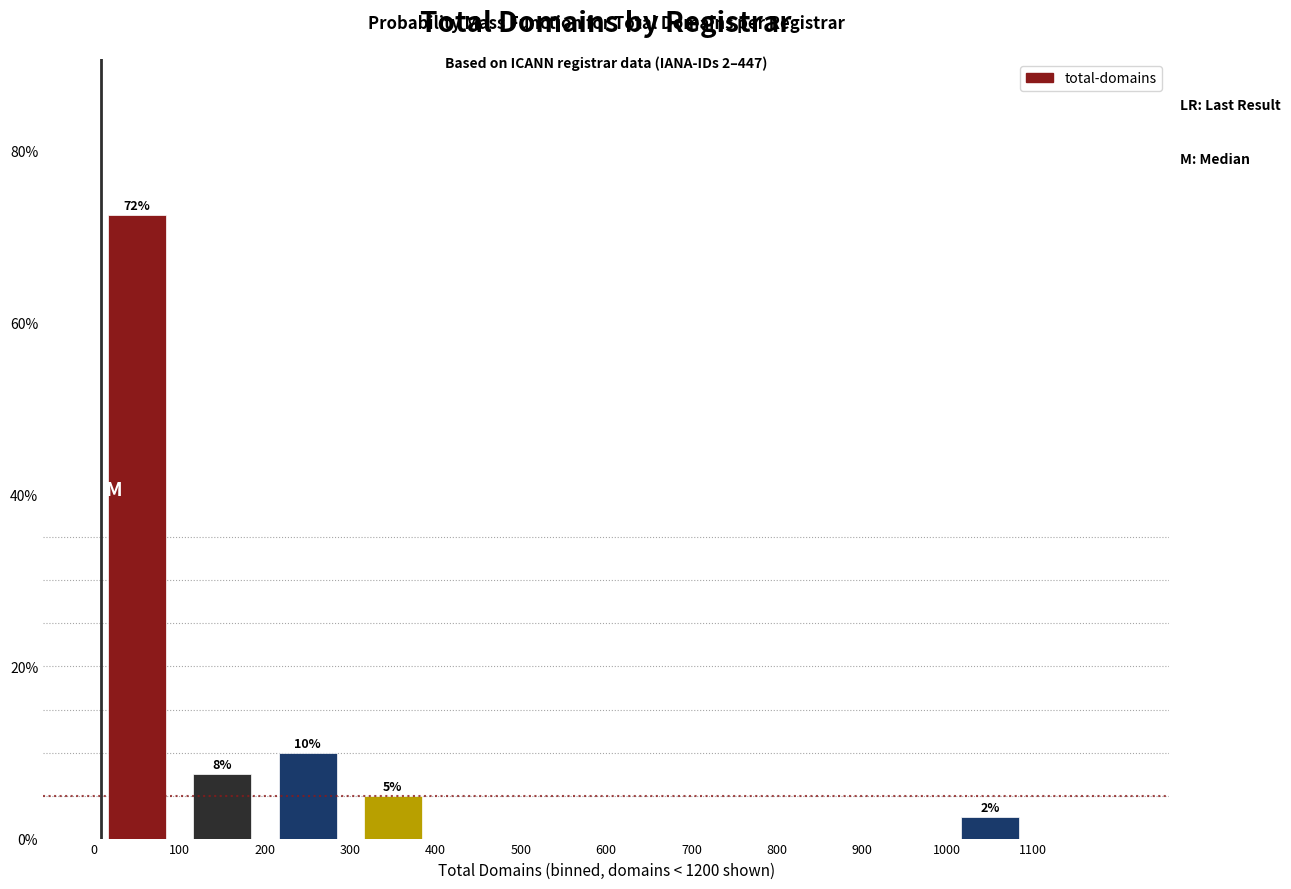

Which range on the x-axis has the tallest bar?

0 to 100